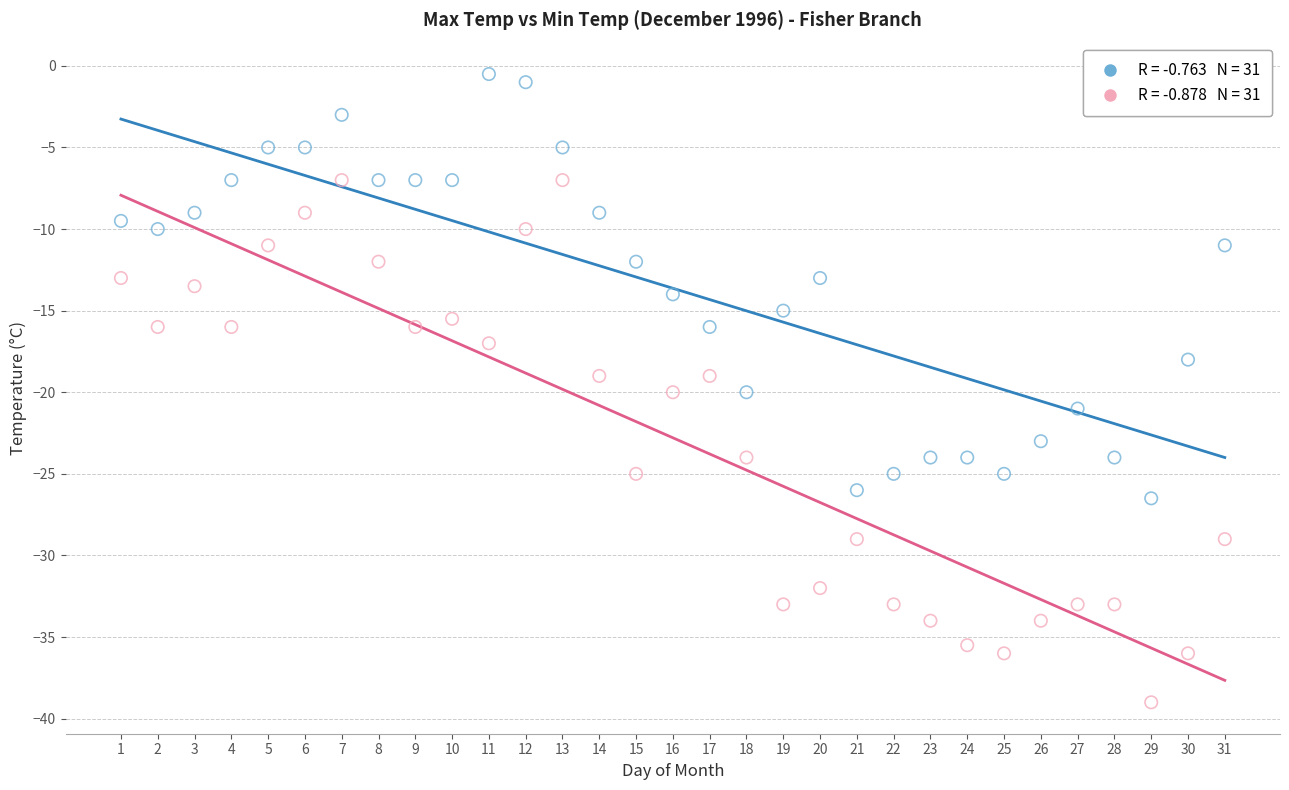

Across all data points, what is the range of X values (max minus min)?

30.0